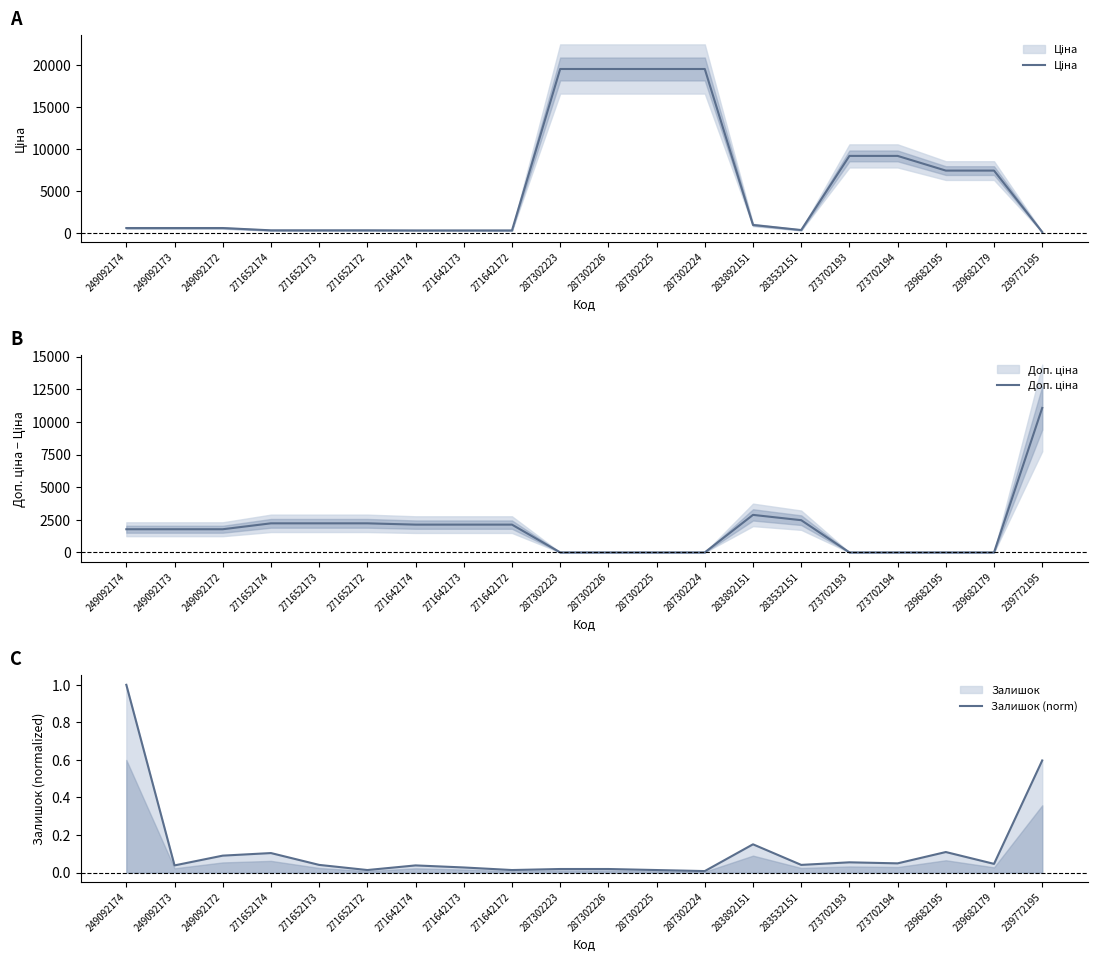

What are all the series names shown in the legend?

Ціна, Доп. ціна, Залишок (norm)